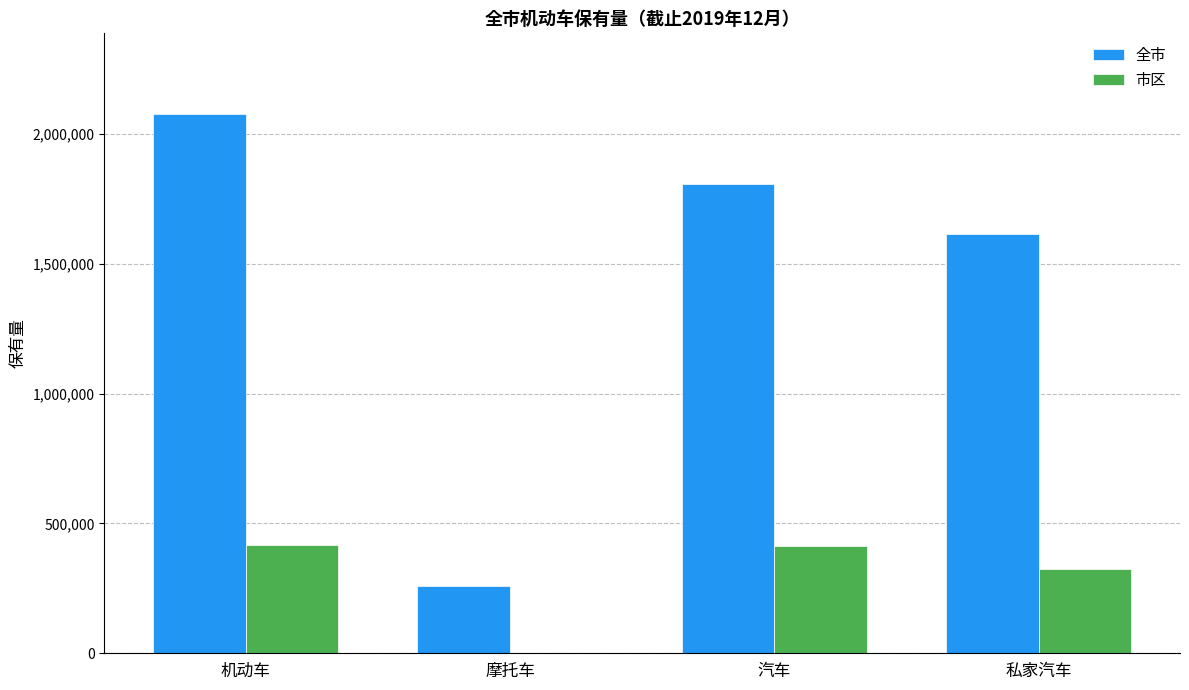

True or false: 市区 has a value of 283934 at 汽车.

False